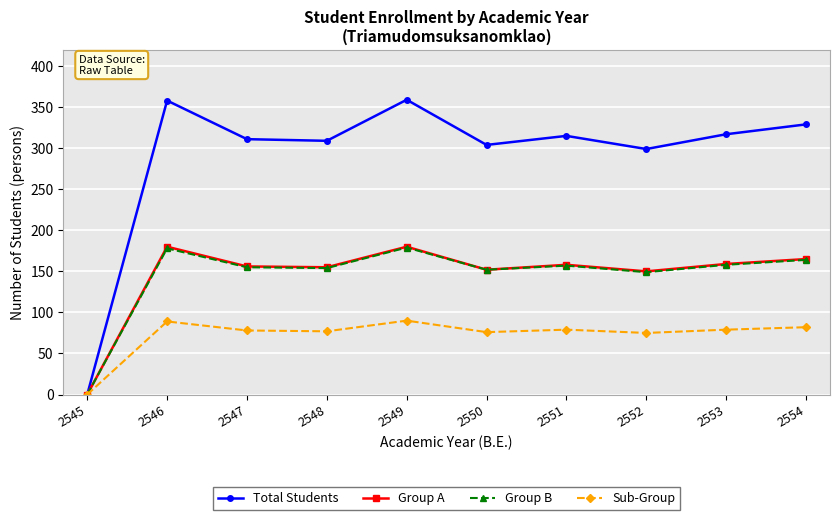

How many values in the Group A series are below 158?

5